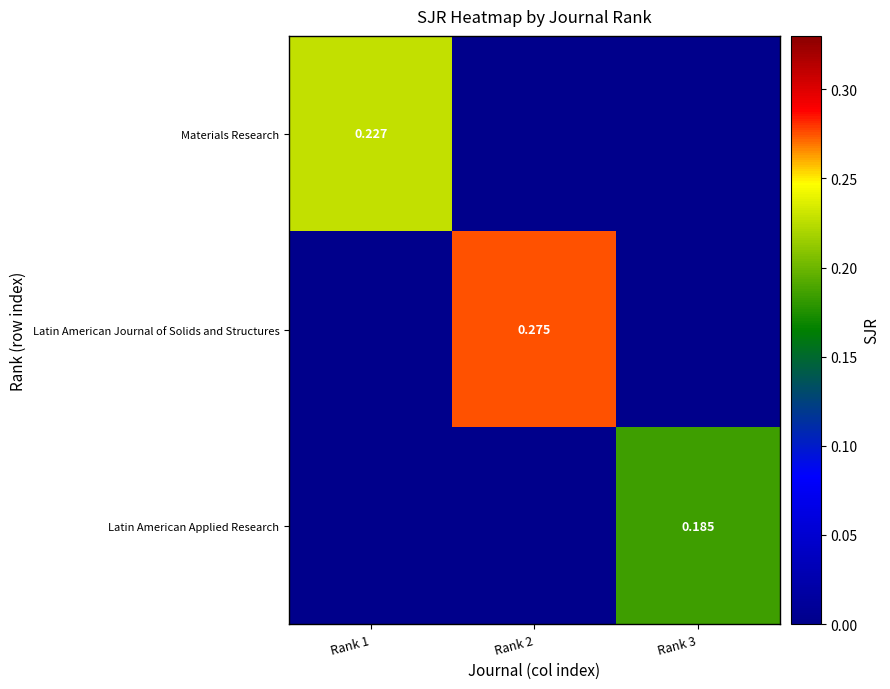

Rank the series at Rank 3 from highest to lowest value.

Latin American Applied Research, Materials Research, Latin American Journal of Solids and Structures